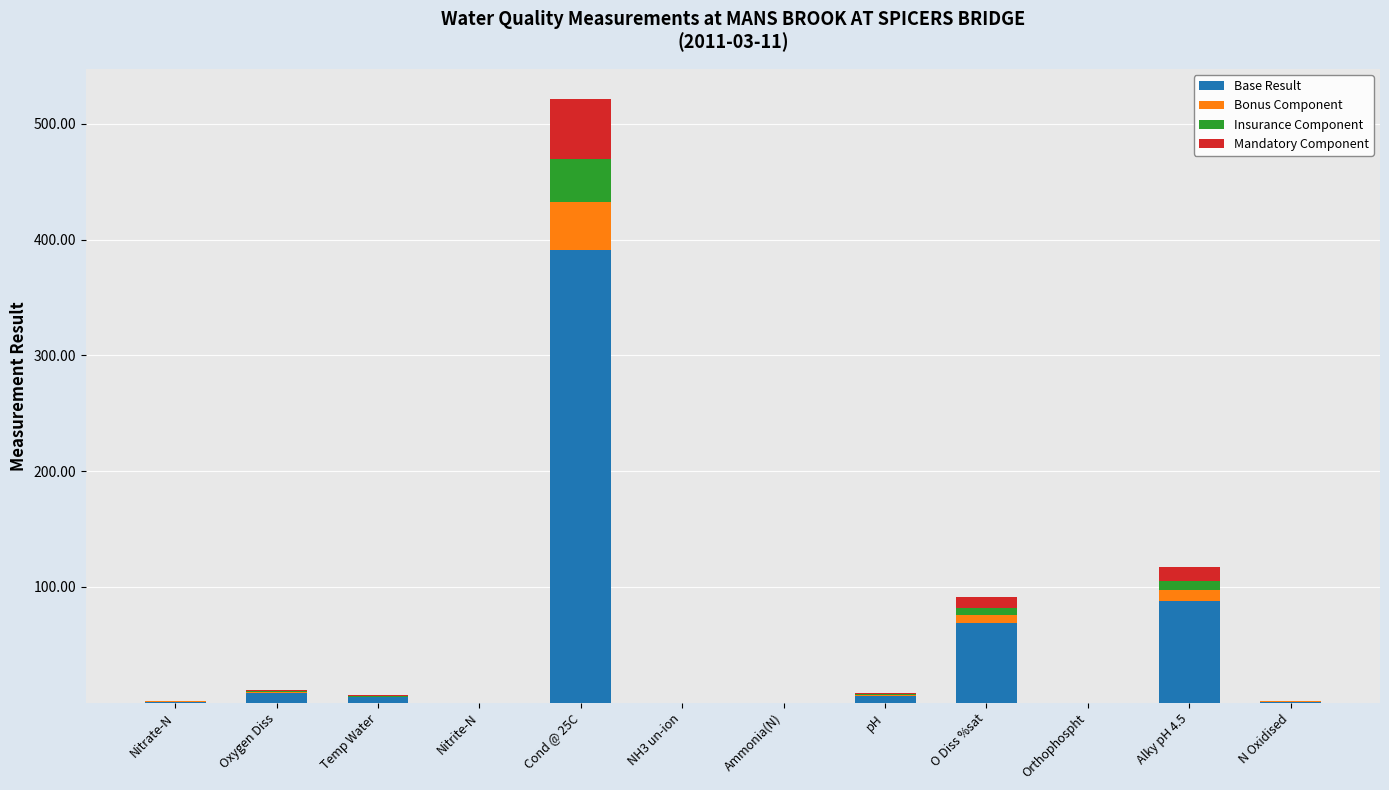

Where is Base Result nearest to the value 195?

Alky pH 4.5